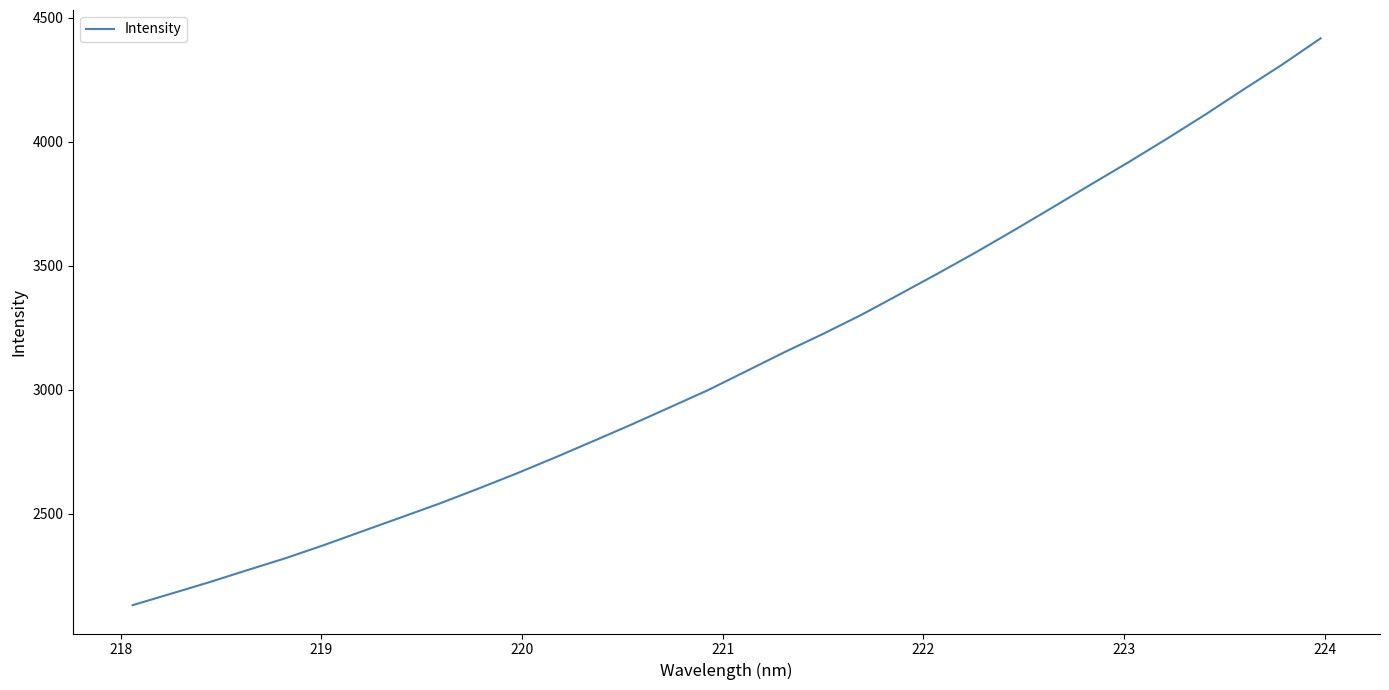

What is the maximum value shown in the chart?

4416.5